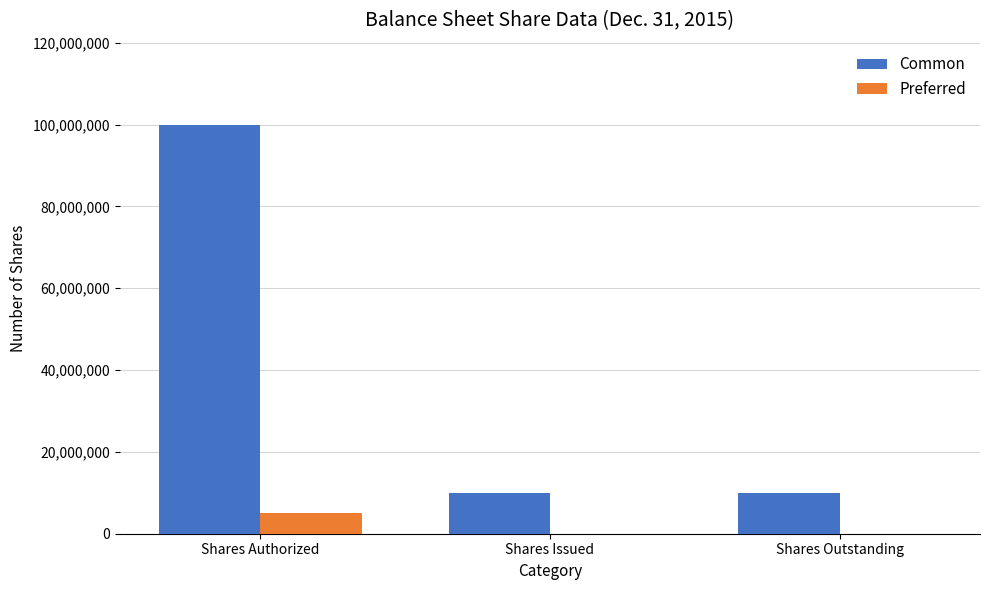

What value does the Common series have at Shares Outstanding?

10000000